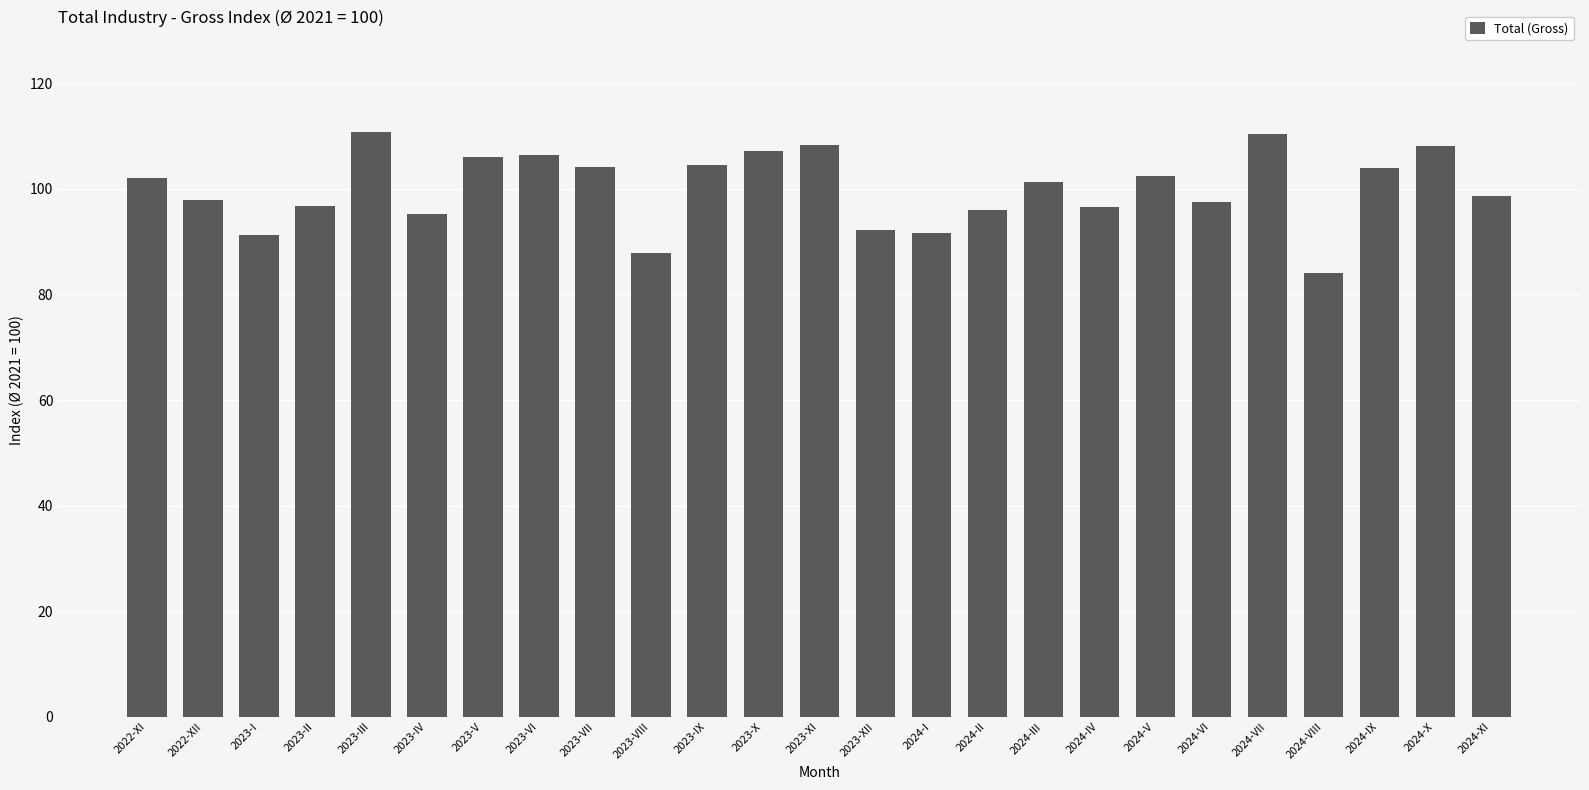

What is the minimum value shown in the chart?

84.0